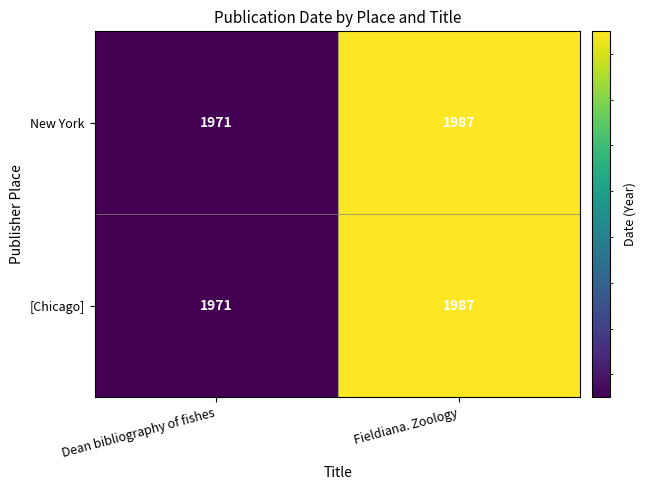

Is it true that [Chicago] equals 1971 at Dean bibliography of fishes?

True